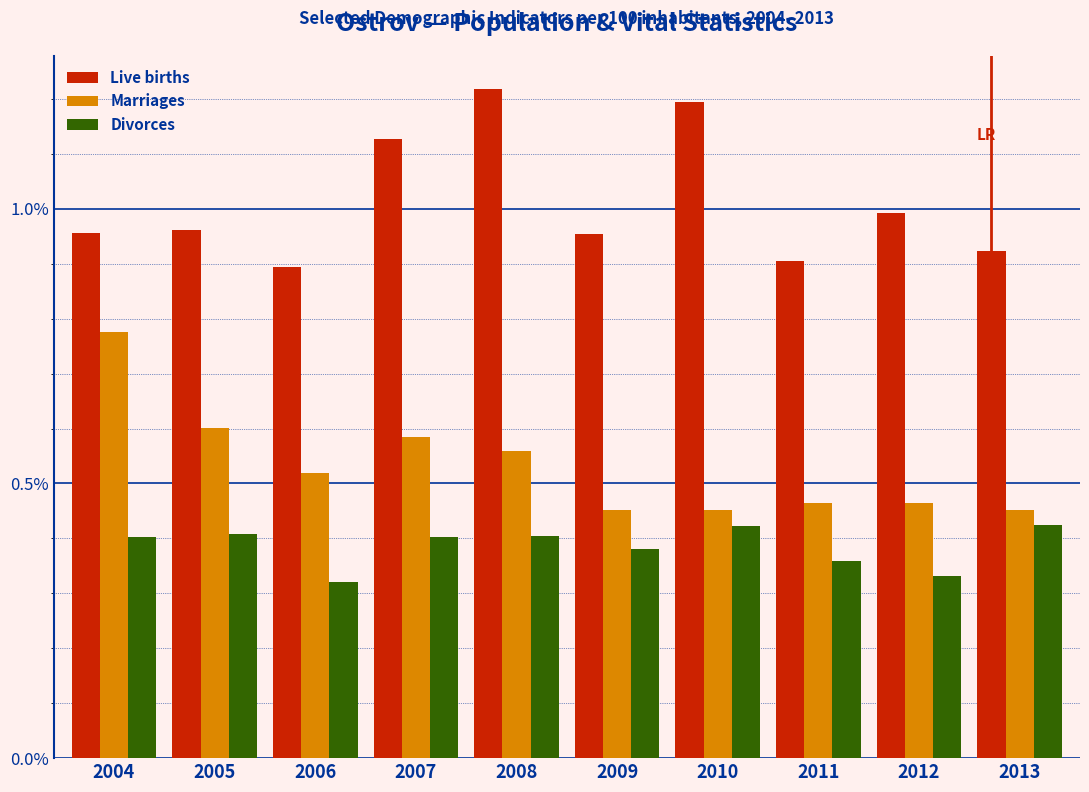

List the series in order of their peak value, lowest first.

Divorces, Marriages, Live births